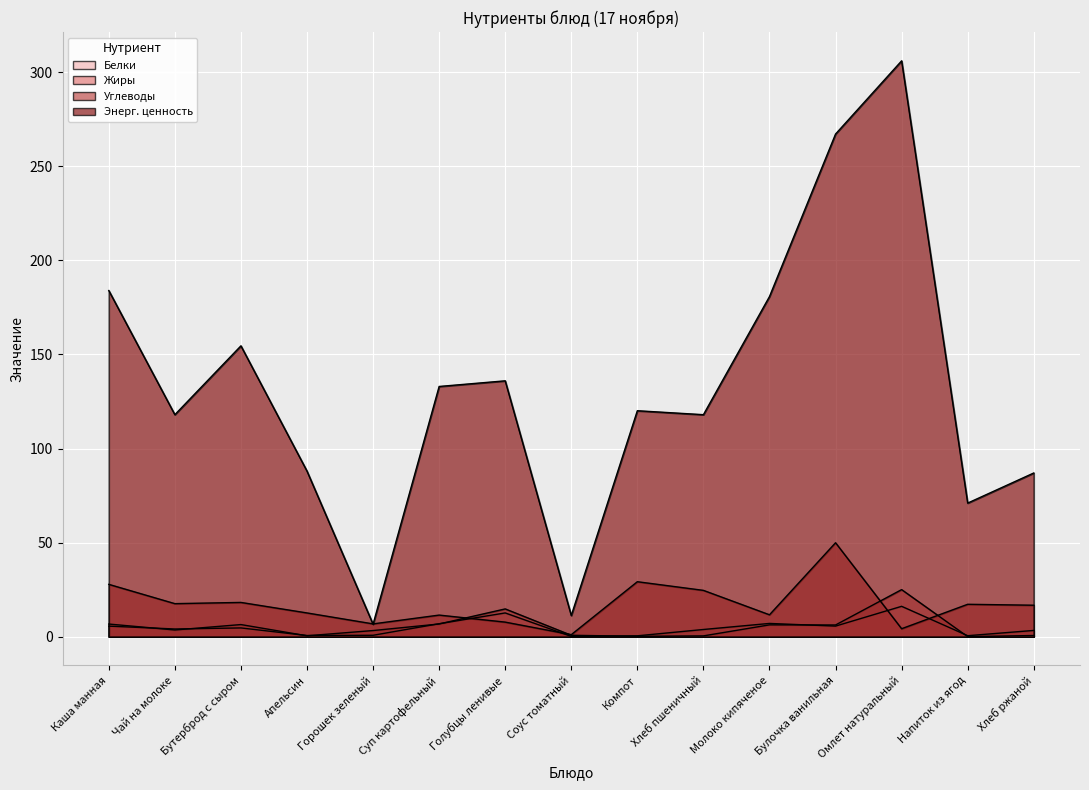

Reading left to right, extract all data points from this chart.

Белки: Каша манная=5.6	Чай на молоке=4.1	Бутерброд с сыром=4.6	Апельсин=0.6	Горошек зеленый=0.7	Суп картофельный=6.9	Голубцы ленивые=12.6	Соус томатный=0.1	Компот=0.4	Хлеб пшеничный=3.8	Молоко кипяченое=7.0	Булочка ванильная=5.6	Омлет натуральный=16.1	Напиток из ягод=0.5	Хлеб ржаной=3.3
Жиры: Каша манная=6.7	Чай на молоке=3.5	Бутерброд с сыром=6.4	Апельсин=0.5	Горошек зеленый=3.2	Суп картофельный=6.7	Голубцы ленивые=14.7	Соус томатный=0.7	Компот=0.2	Хлеб пшеничный=0.4	Молоко кипяченое=6.3	Булочка ванильная=6.2	Омлет натуральный=25.0	Напиток из ягод=0.0	Хлеб ржаной=0.6
Углеводы: Каша манная=27.8	Чай на молоке=17.5	Бутерброд с сыром=18.2	Апельсин=12.6	Горошек зеленый=6.8	Суп картофельный=11.5	Голубцы ленивые=7.7	Соус томатный=1.1	Компот=29.2	Хлеб пшеничный=24.6	Молоко кипяченое=11.6	Булочка ванильная=49.9	Омлет натуральный=4.2	Напиток из ягод=17.2	Хлеб ржаной=16.7
Энерг. ценность: Каша манная=184.0	Чай на молоке=118.0	Бутерброд с сыром=154.6	Апельсин=88.0	Горошек зеленый=6.6	Суп картофельный=133.0	Голубцы ленивые=136.0	Соус томатный=11.2	Компот=120.1	Хлеб пшеничный=118.0	Молоко кипяченое=180.8	Булочка ванильная=267.2	Омлет натуральный=306.1	Напиток из ягод=71.0	Хлеб ржаной=87.0